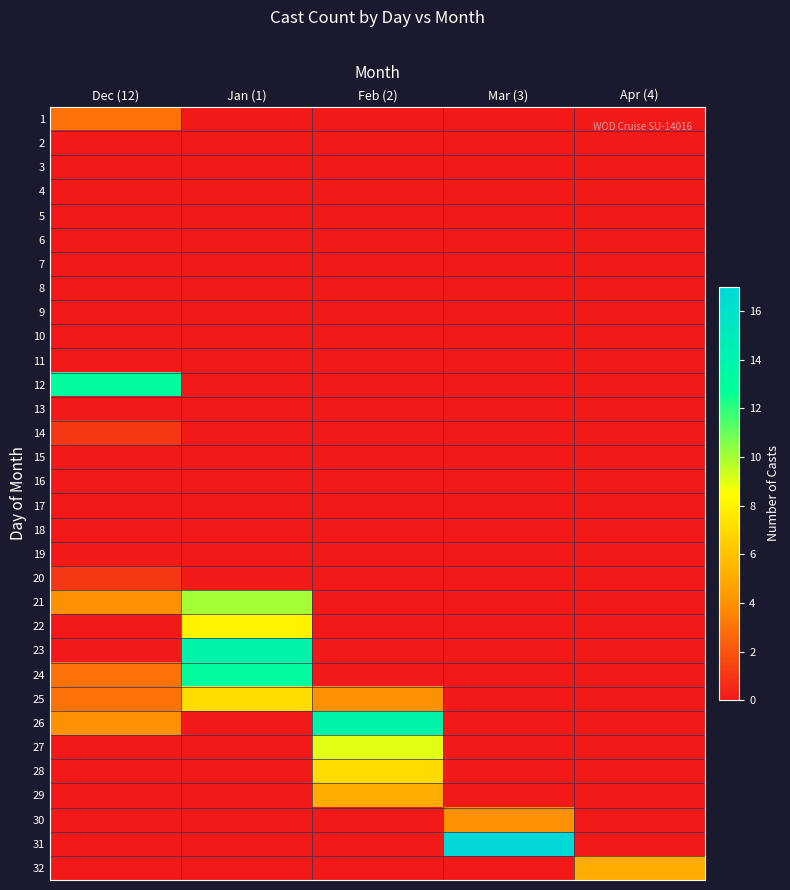

Which has a higher value, Dec (12) or Jan (1)?

Dec (12)